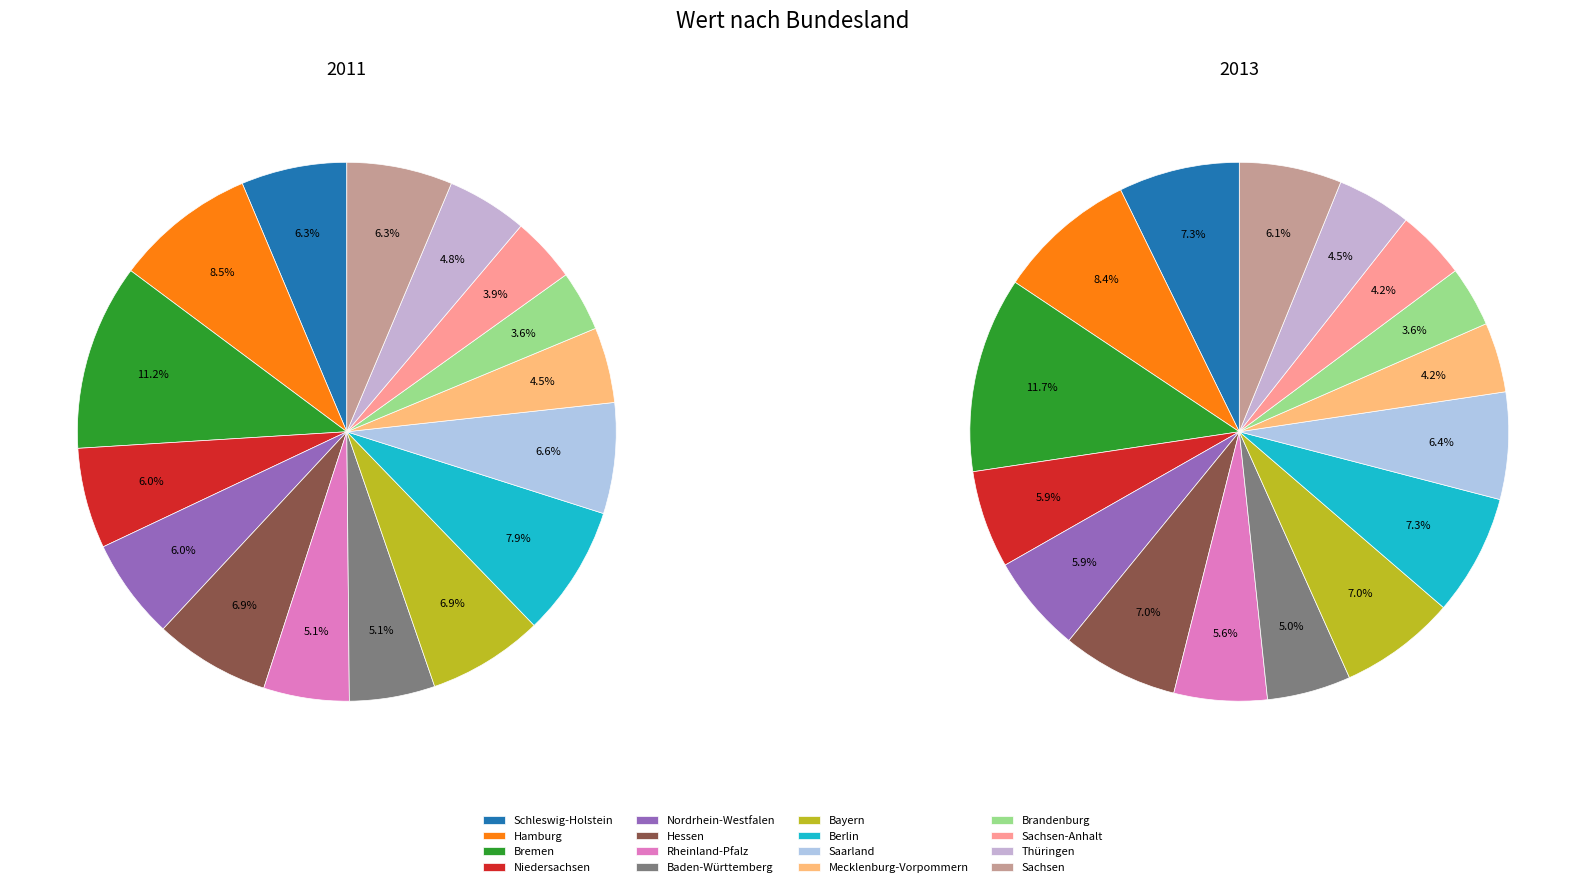

True or false: Nordrhein-Westfalen accounts for 6% of the total.

True